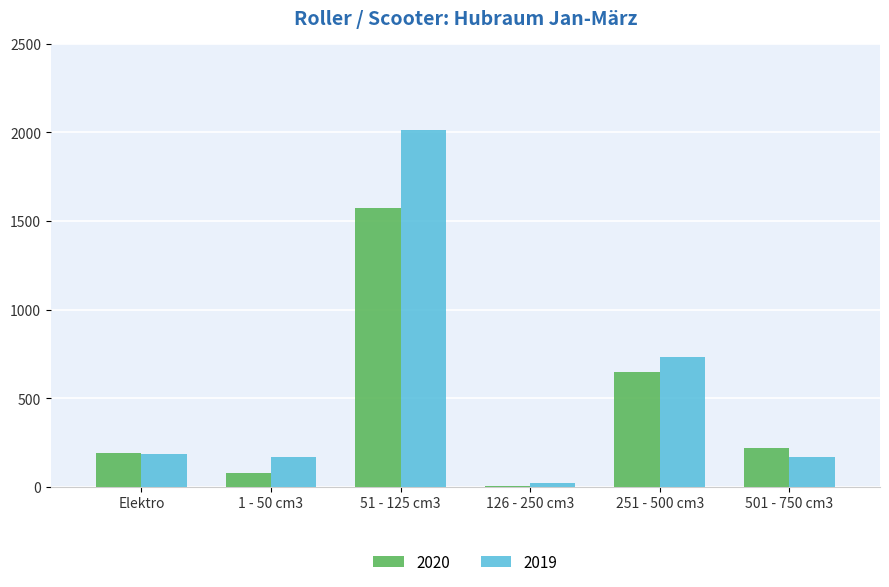

Count the number of data series in this chart.

2